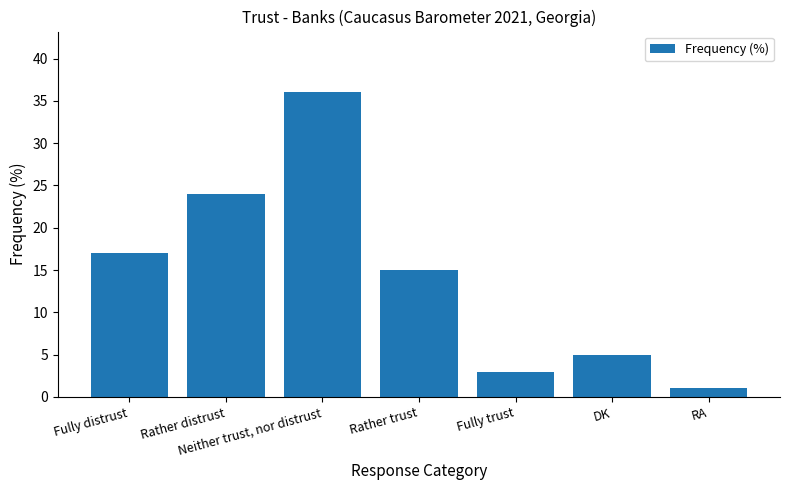

What is the difference between the maximum and minimum values?

35